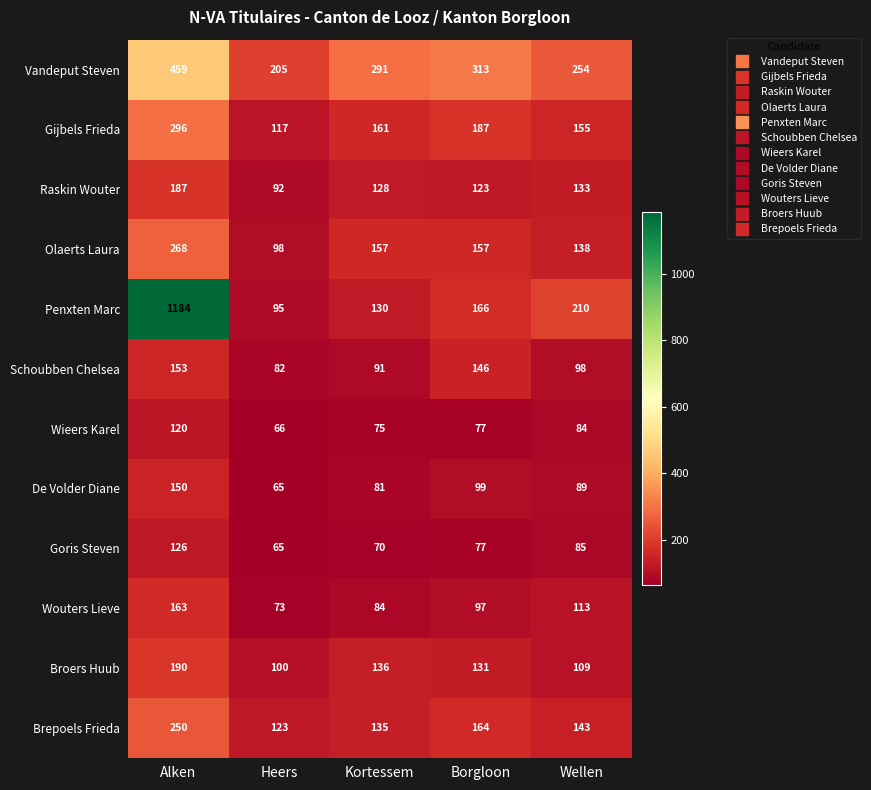

Where is De Volder Diane nearest to the value 107?

Borgloon